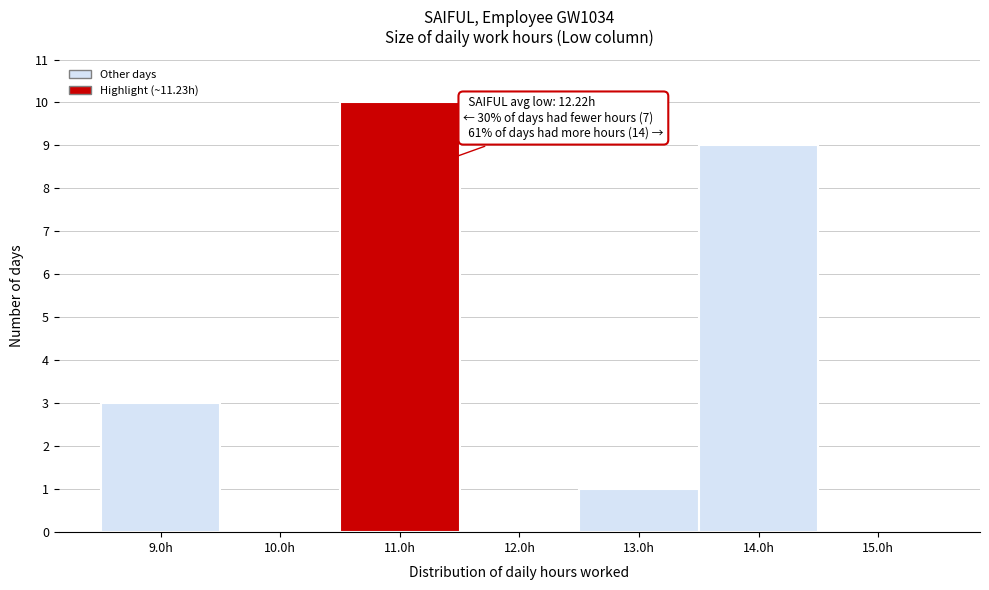

Which range on the x-axis has the tallest bar?

10.5 to 11.5